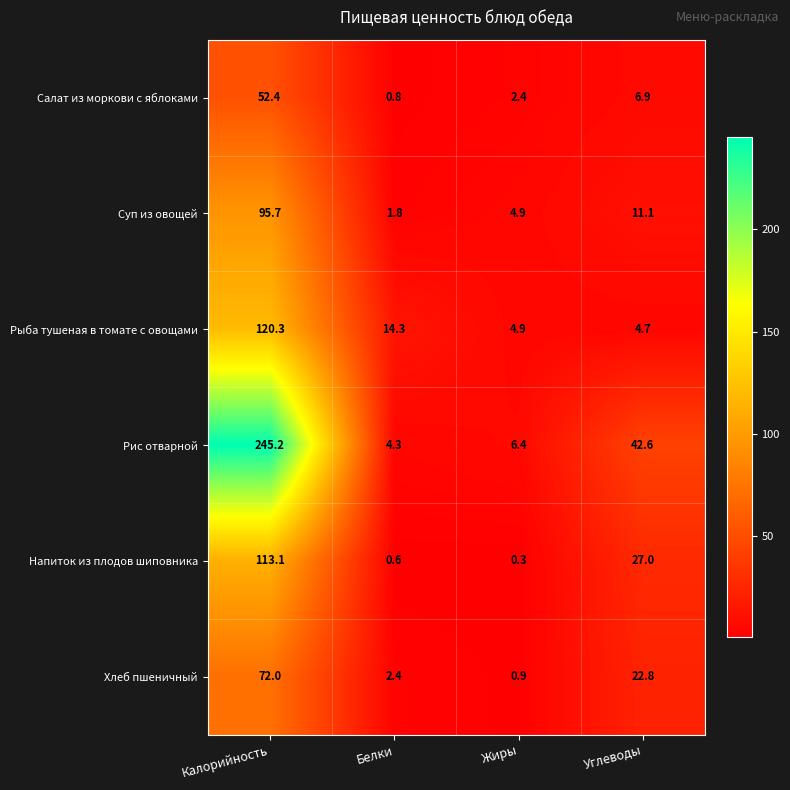

Reading left to right, transcribe all the data shown in this chart.

Салат из моркови с яблоками: 52.4	0.8	2.4	6.9
Суп из овощей: 95.7	1.8	4.9	11.1
Рыба тушеная в томате с овощами: 120.3	14.3	4.9	4.7
Рис отварной: 245.2	4.3	6.4	42.6
Напиток из плодов шиповника: 113.1	0.6	0.3	27.0
Хлеб пшеничный: 72.0	2.4	0.9	22.8